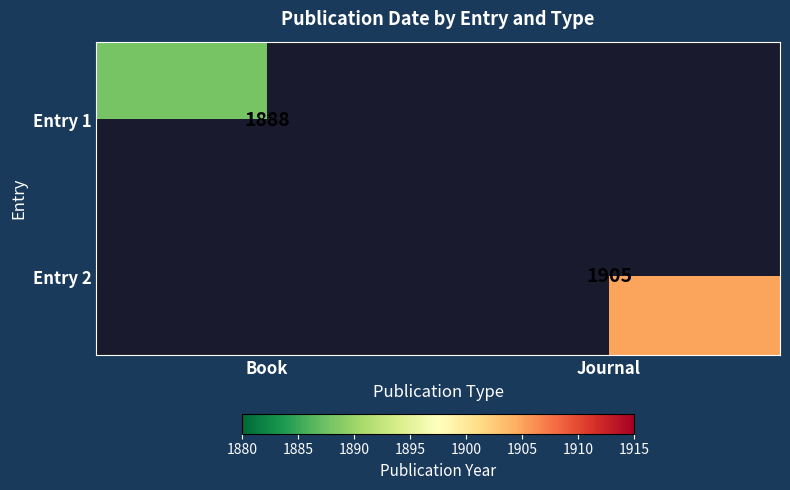

True or false: Entry 2 has a value of 1905 at Journal.

True